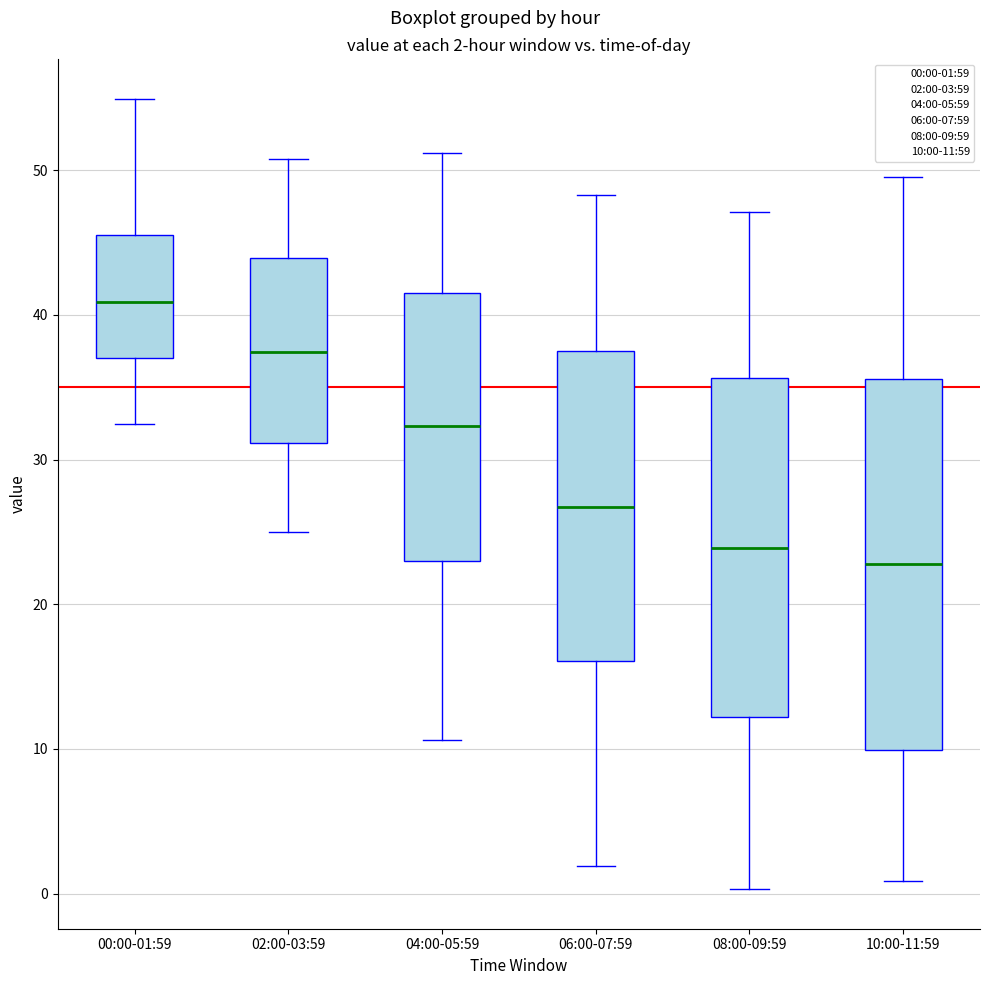

Which box has the lowest median line?

10:00-11:59